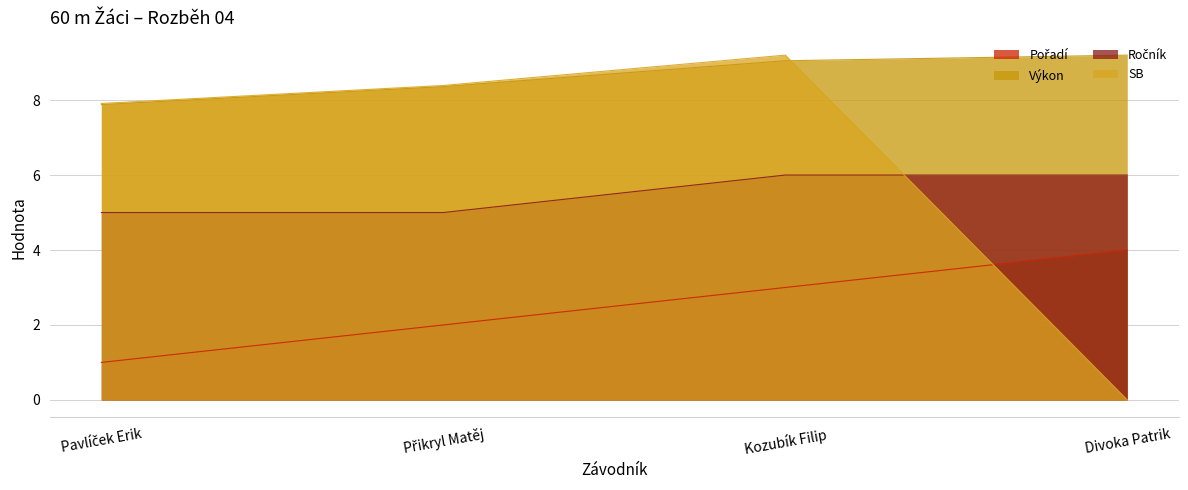

Rank the series by their maximum value, from highest to lowest.

Výkon, SB, Ročník, Pořadí